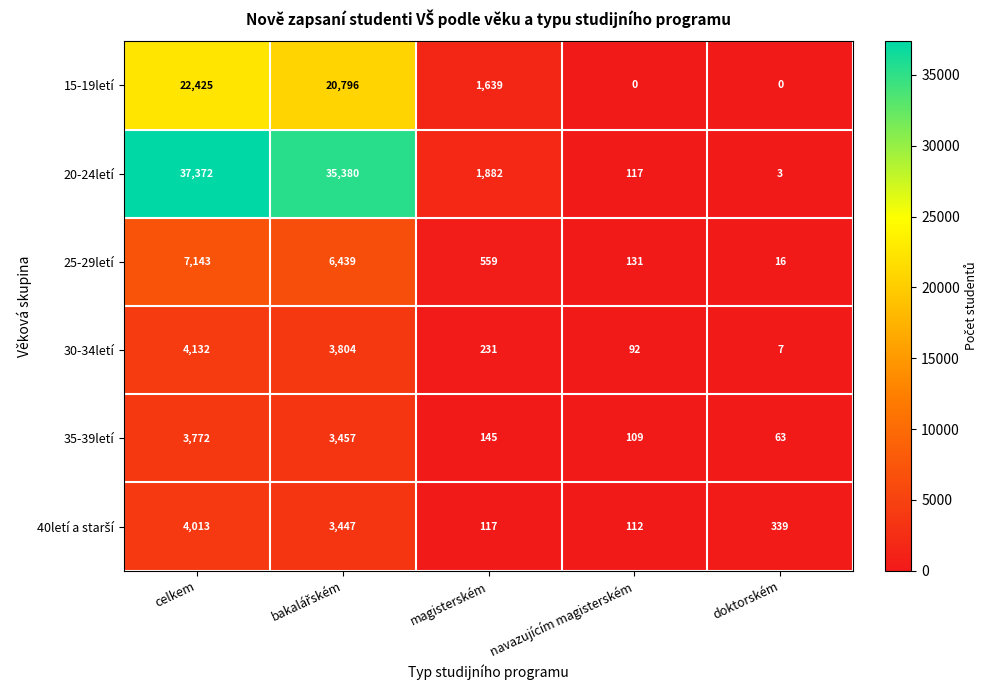

What is the spread (max minus min) of values at navazujícím magisterském?

131